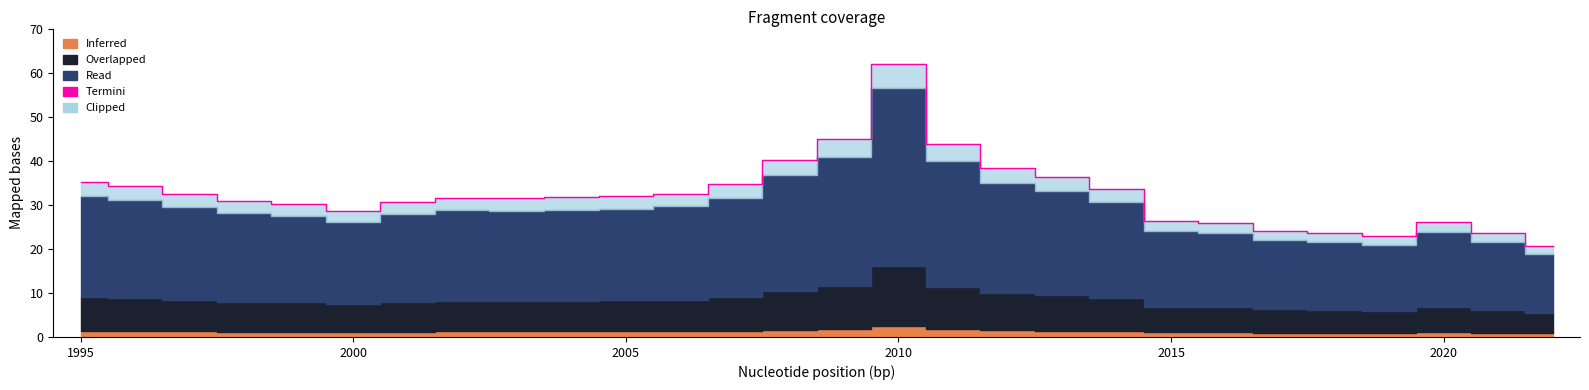

How many data points are above 31?

16